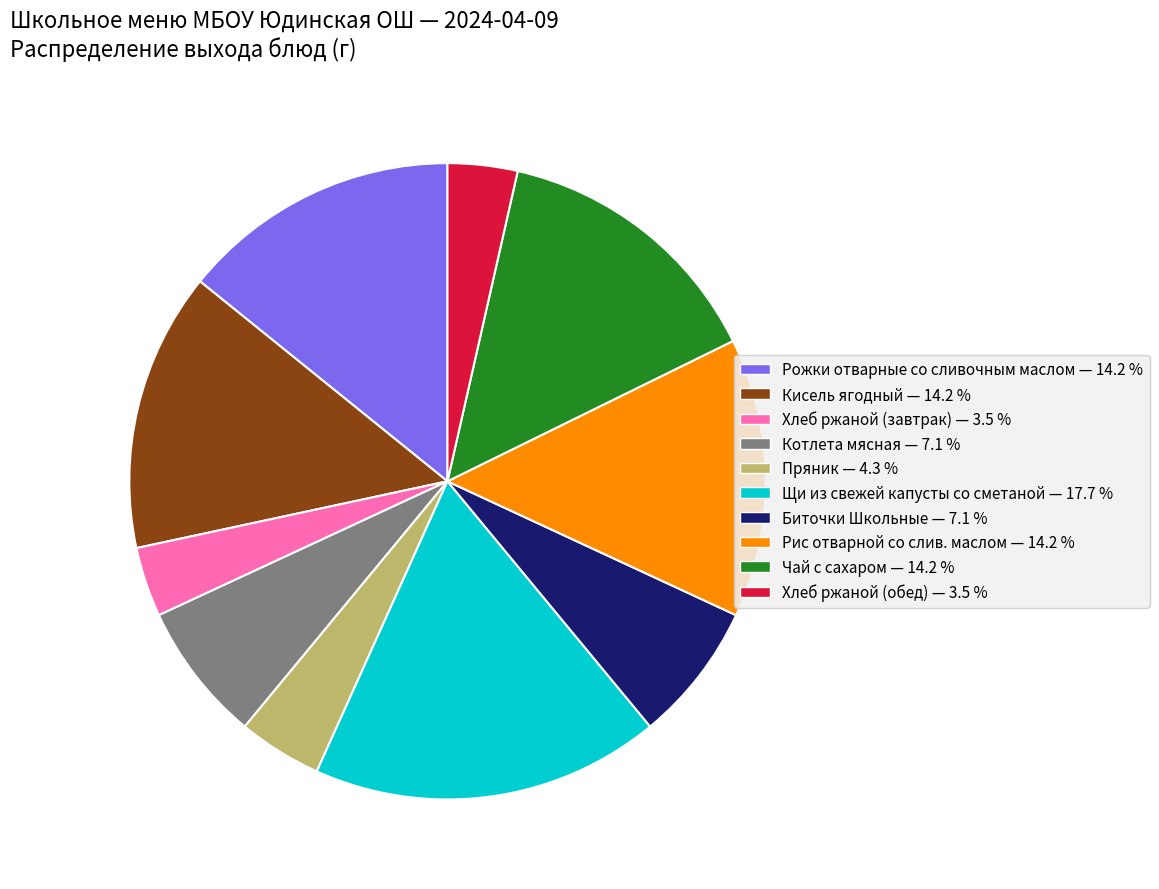

How many segments does this pie chart have?

10